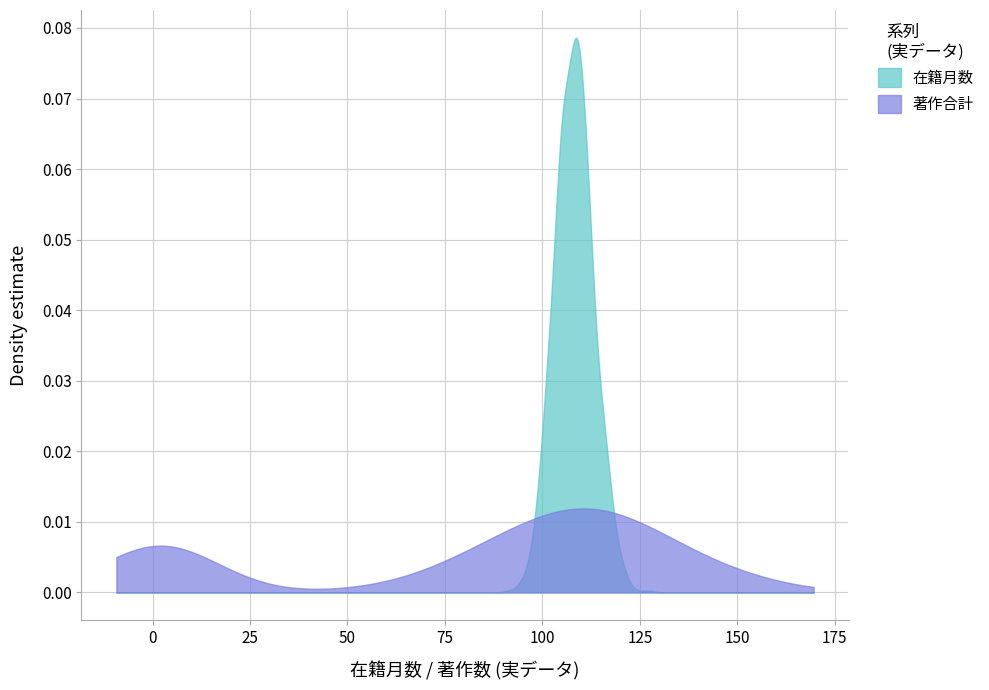

The value of 著作合計 at 内海 千種 is -1. True or false?

False